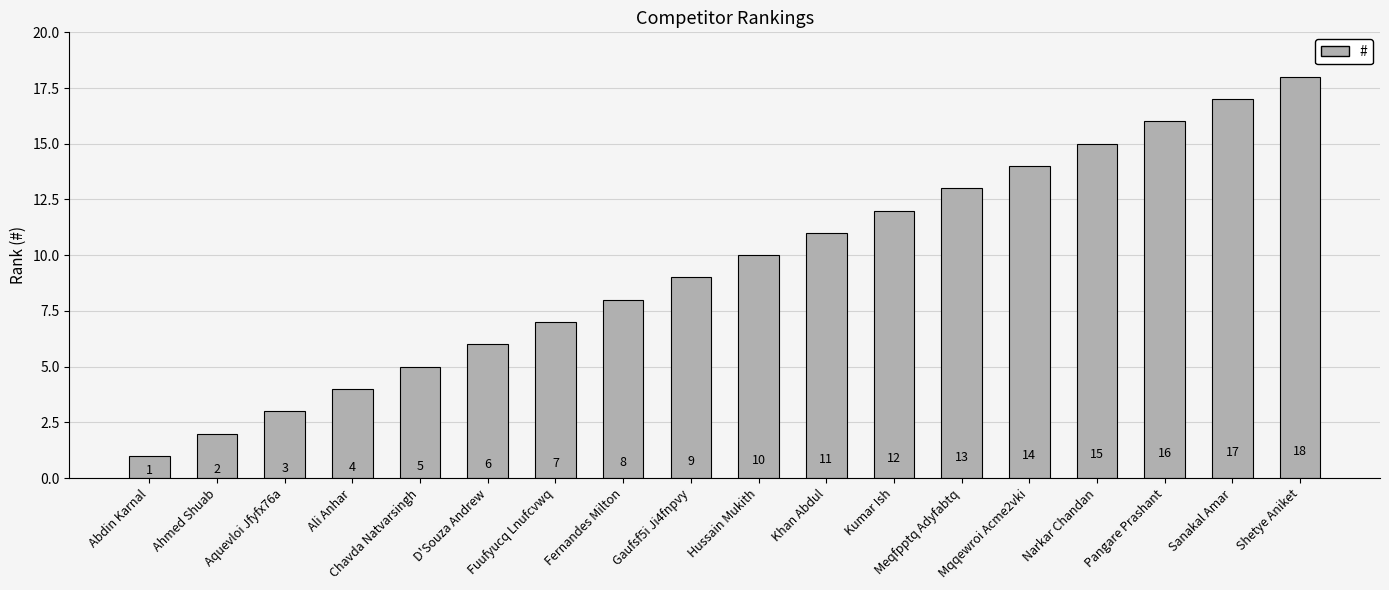

The chart shows a value of 3 at Fernandes Milton. True or false?

False